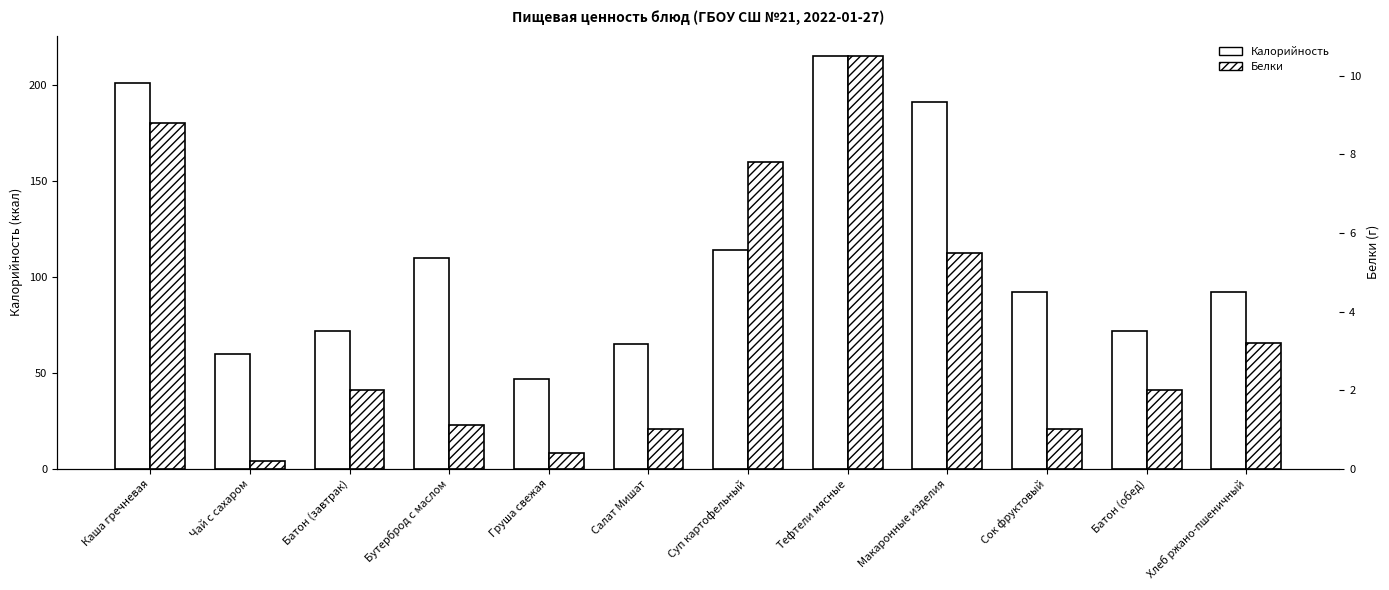

Between Тефтели мясные and Батон (обед), which is larger?

Тефтели мясные